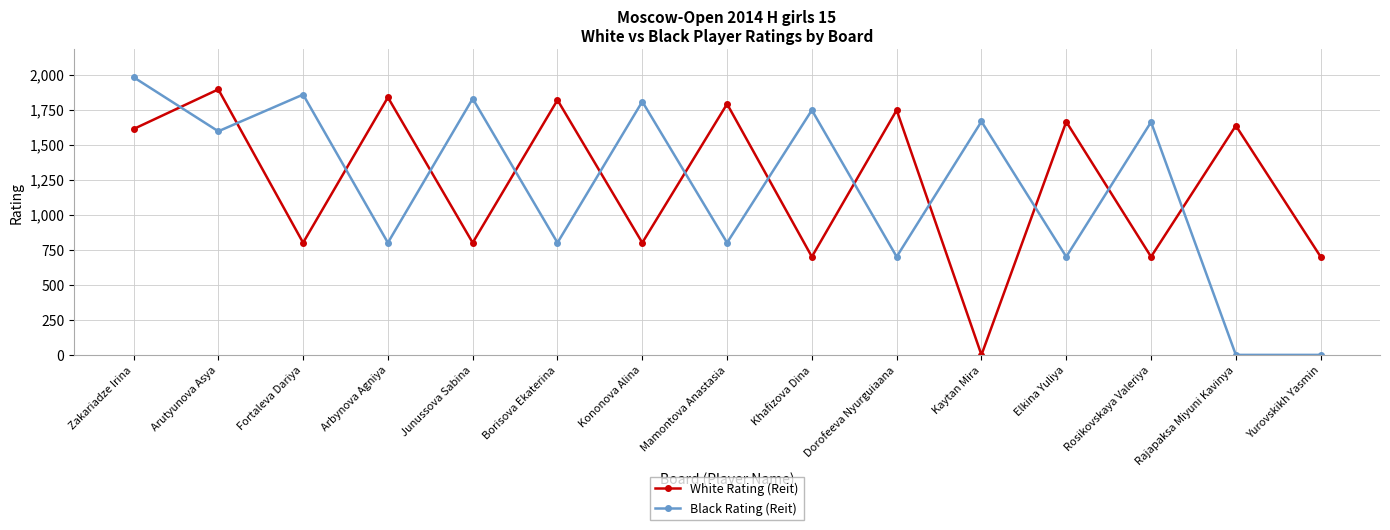

Which category has the highest value in the White Rating (Reit) series?

Arutyunova Asya